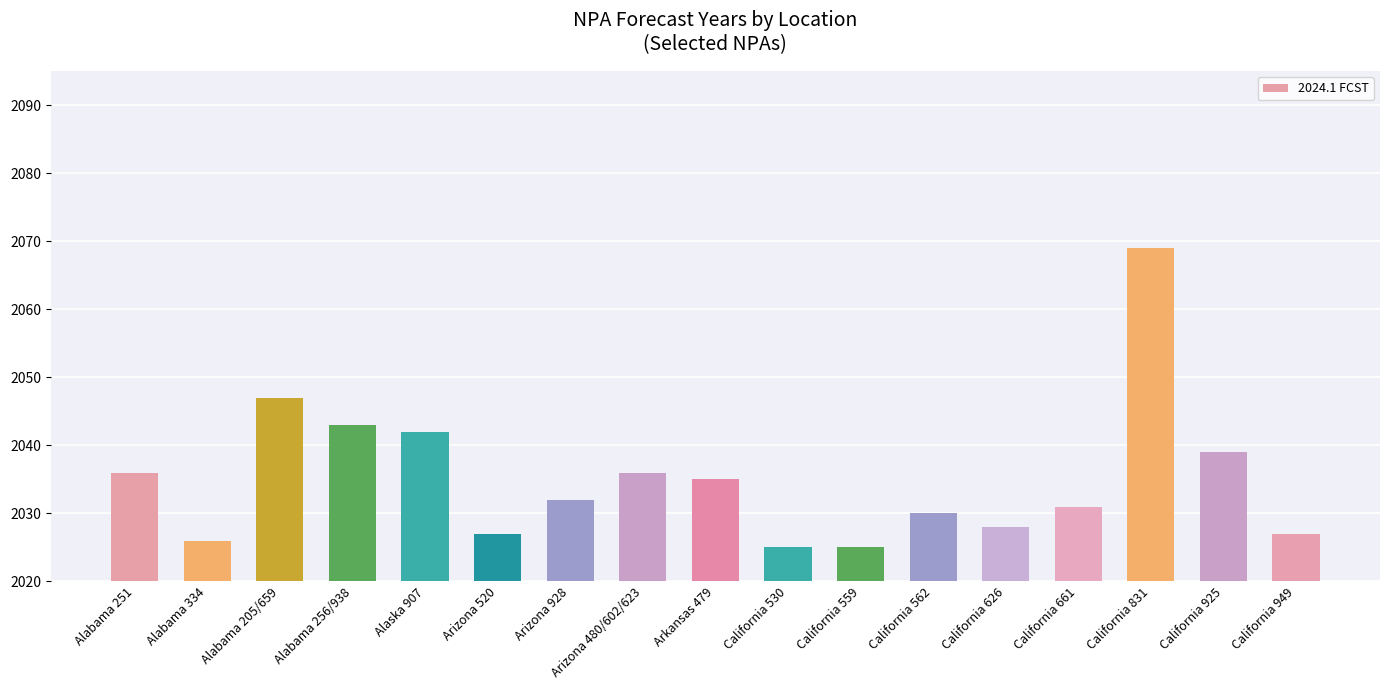

What is the difference between the second highest and second lowest values?

22